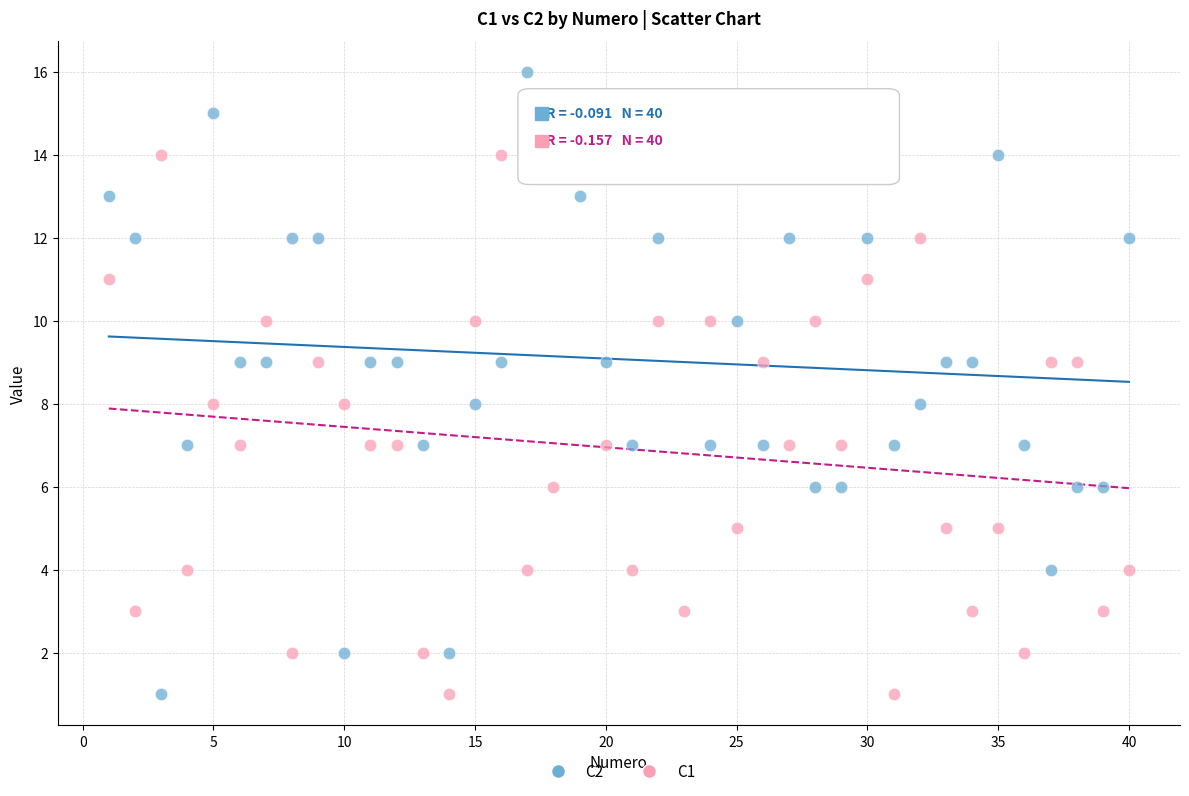

Across all data points, what is the range of Y values (max minus min)?

15